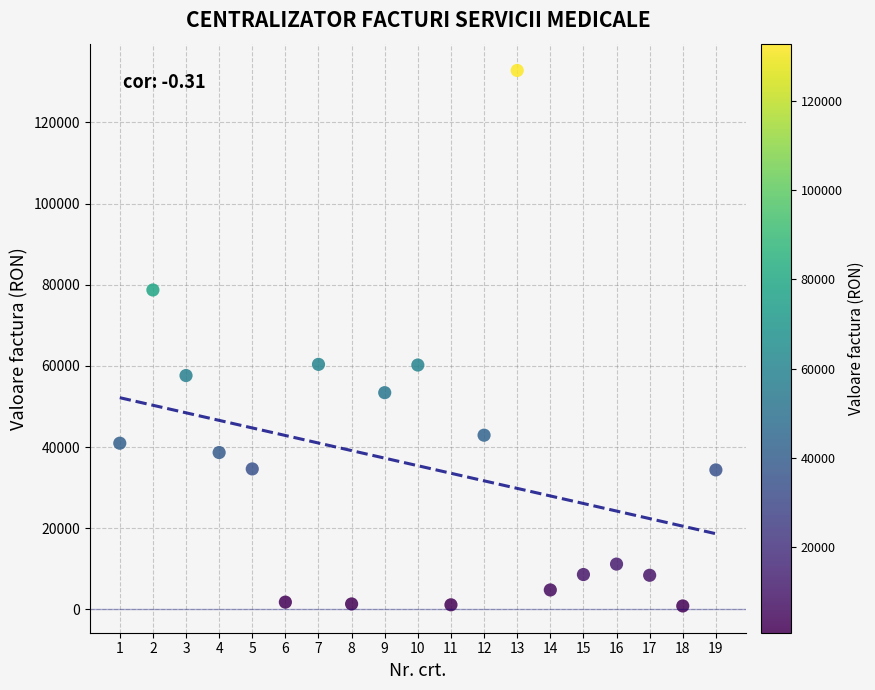

What is the range of X values (max minus min)?

18.0